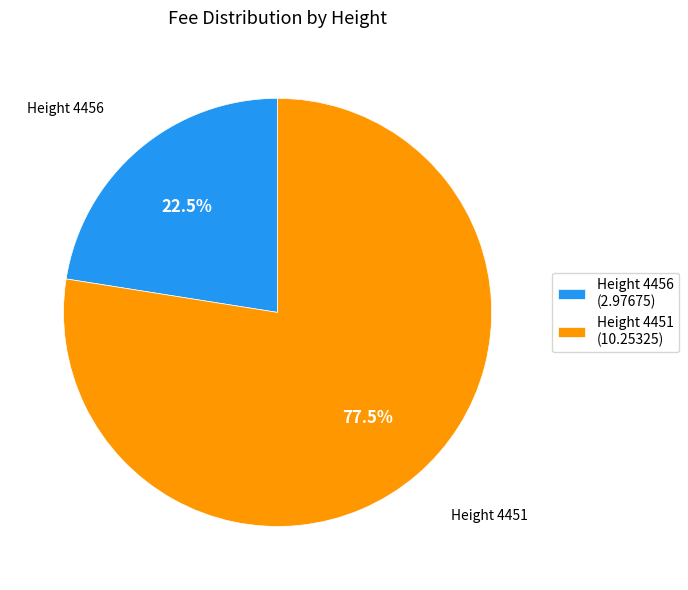

Is the sum of Height 4456 (2.97675) and Height 4451 (10.25325) greater than half?

Yes